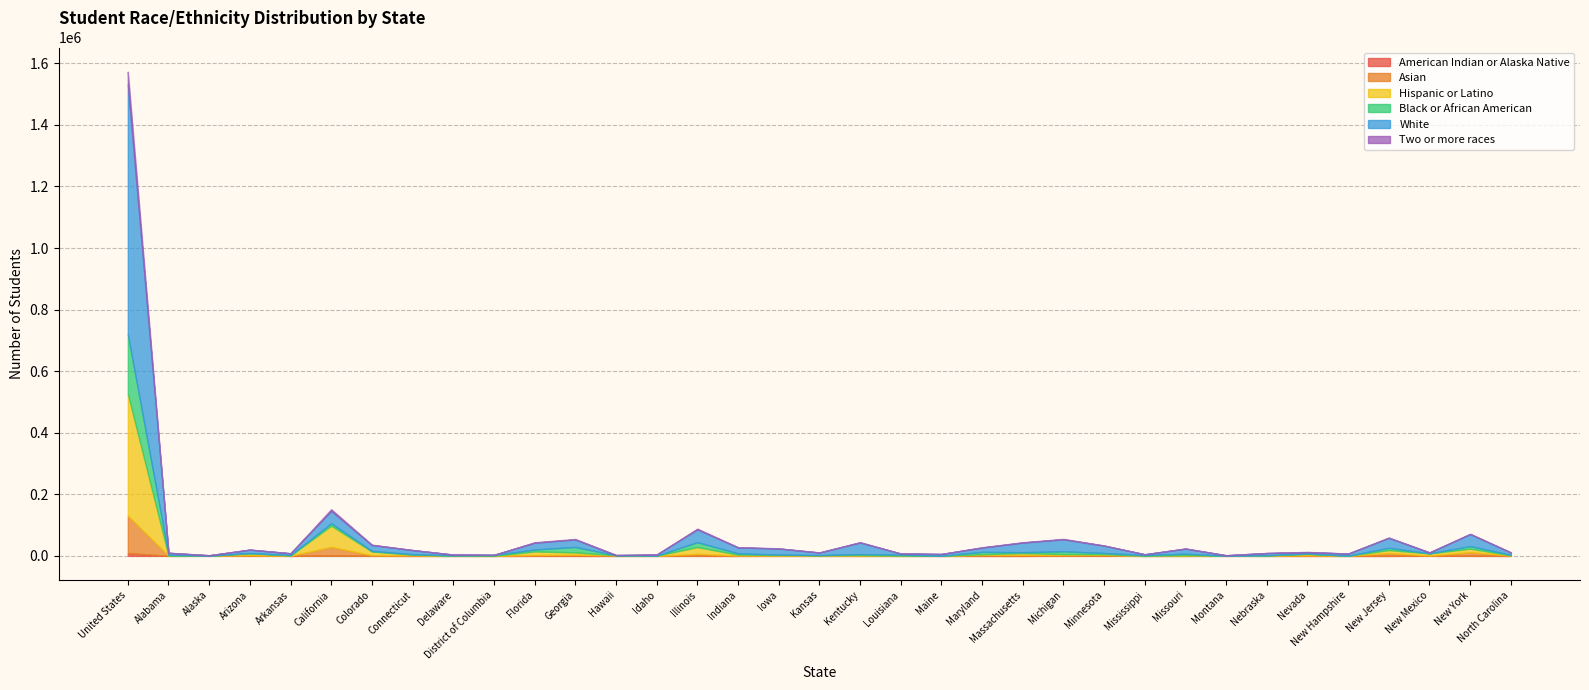

What are all the series names shown in the legend?

American Indian or Alaska Native, Asian, Hispanic or Latino, Black or African American, White, Two or more races